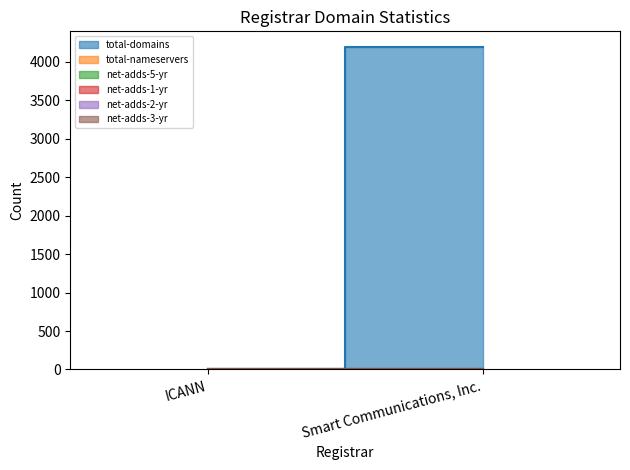

True or false: total-nameservers has a value of 5 at Smart Communications, Inc..

False